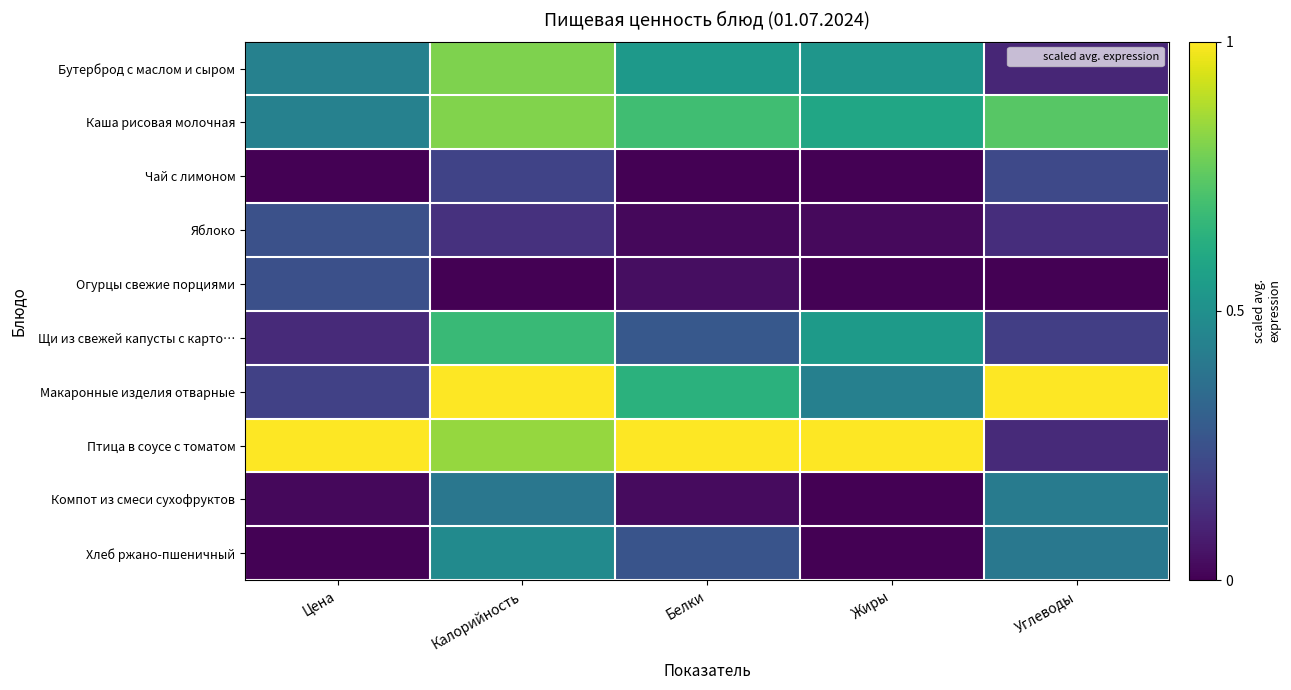

Reading left to right, extract all data points from this chart.

Бутерброд с маслом и сыром: Цена=0.4	Калорийность=0.8	Белки=0.5	Жиры=0.5	Углеводы=0.1
Каша рисовая молочная: Цена=0.4	Калорийность=0.8	Белки=0.7	Жиры=0.6	Углеводы=0.7
Чай с лимоном: Цена=0.0	Калорийность=0.2	Белки=0.0	Жиры=0.0	Углеводы=0.2
Яблоко: Цена=0.2	Калорийность=0.1	Белки=0.0	Жиры=0.0	Углеводы=0.1
Огурцы свежие порциями: Цена=0.2	Калорийность=0.0	Белки=0.0	Жиры=0.0	Углеводы=0.0
Щи из свежей капусты с карто…: Цена=0.1	Калорийность=0.7	Белки=0.3	Жиры=0.5	Углеводы=0.2
Макаронные изделия отварные: Цена=0.2	Калорийность=1.0	Белки=0.6	Жиры=0.4	Углеводы=1.0
Птица в соусе с томатом: Цена=1.0	Калорийность=0.8	Белки=1.0	Жиры=1.0	Углеводы=0.1
Компот из смеси сухофруктов: Цена=0.0	Калорийность=0.4	Белки=0.0	Жиры=0.0	Углеводы=0.4
Хлеб ржано-пшеничный: Цена=0.0	Калорийность=0.5	Белки=0.3	Жиры=0.0	Углеводы=0.4